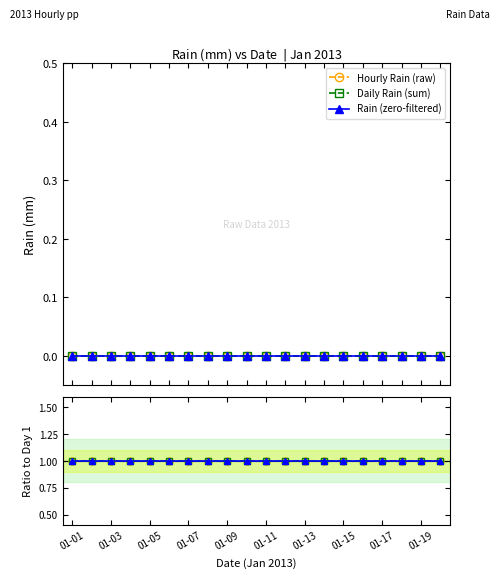

Is the value of Ratio raw at 01-09 greater than the value of Rain (zero-filtered) at 01-07?

Yes